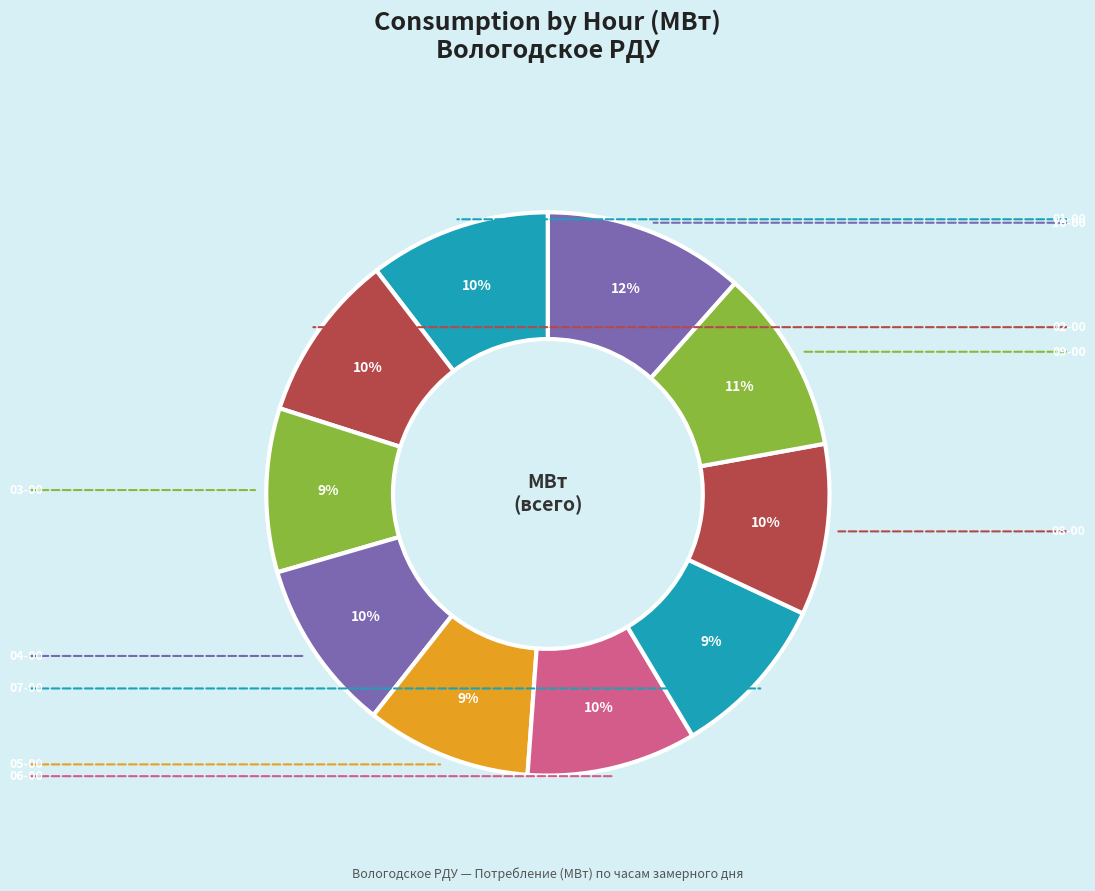

Is there a majority slice in this chart?

No